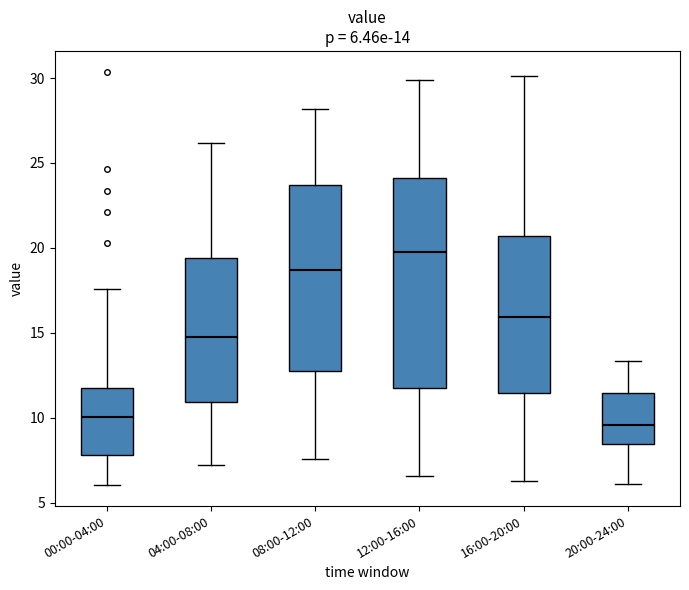

Comparing the boxes themselves (not the whiskers), which one is the tallest?

12:00-16:00